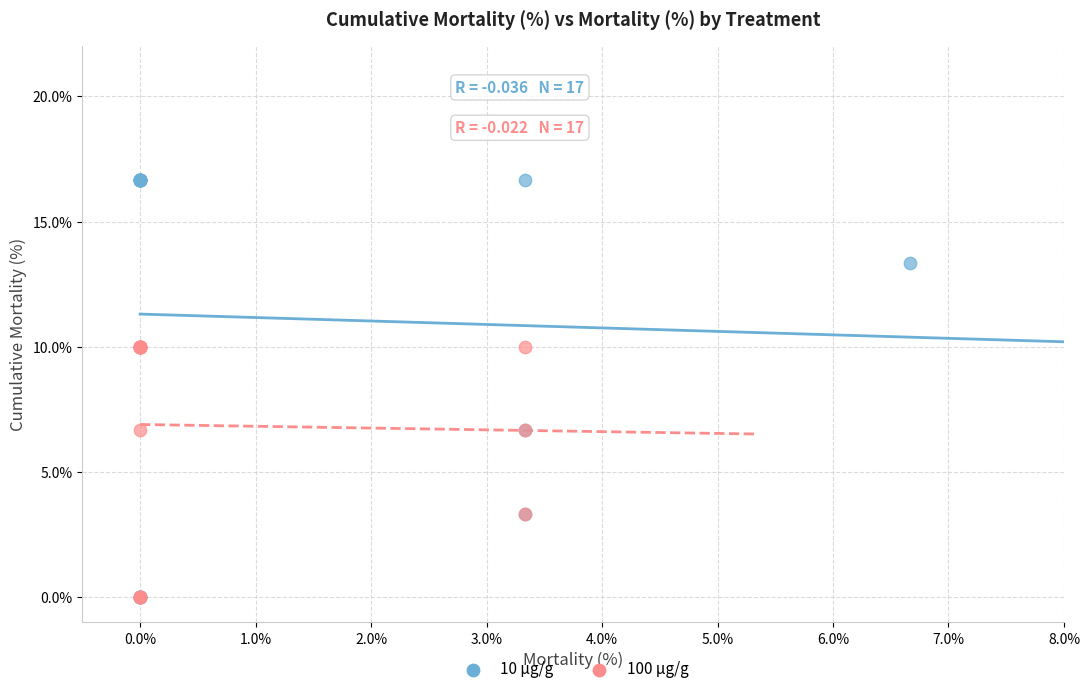

Which series has the widest spread of Y values?

10 µg/g